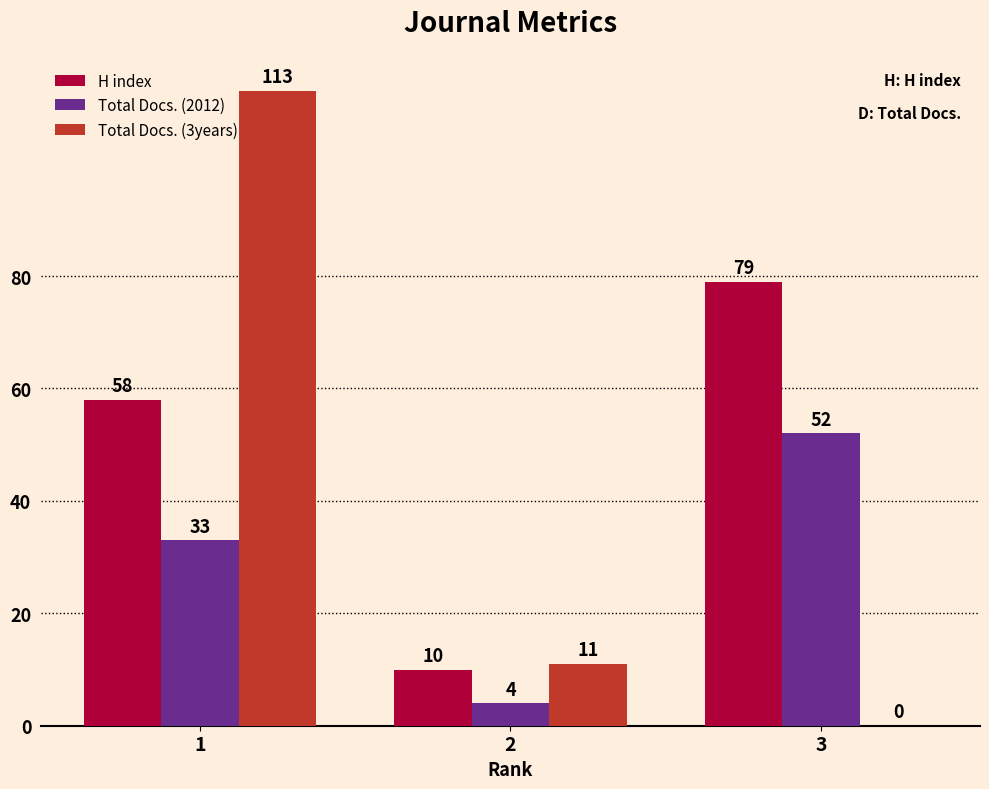

Which series has the widest spread of values?

Total Docs. (3years)